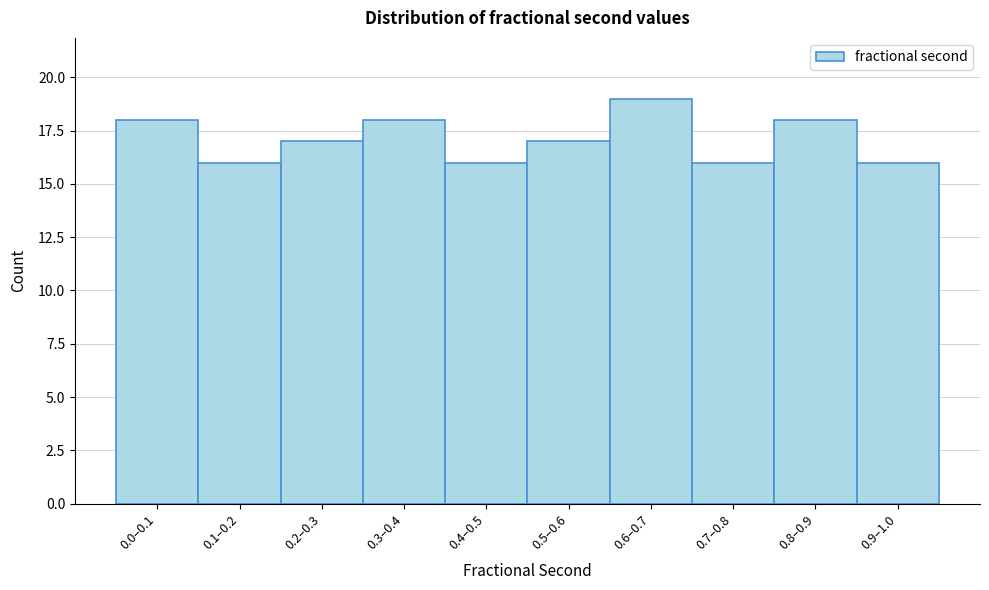

Reading right to left, list all the values displayed in this chart.

16	18	16	19	17	16	18	17	16	18